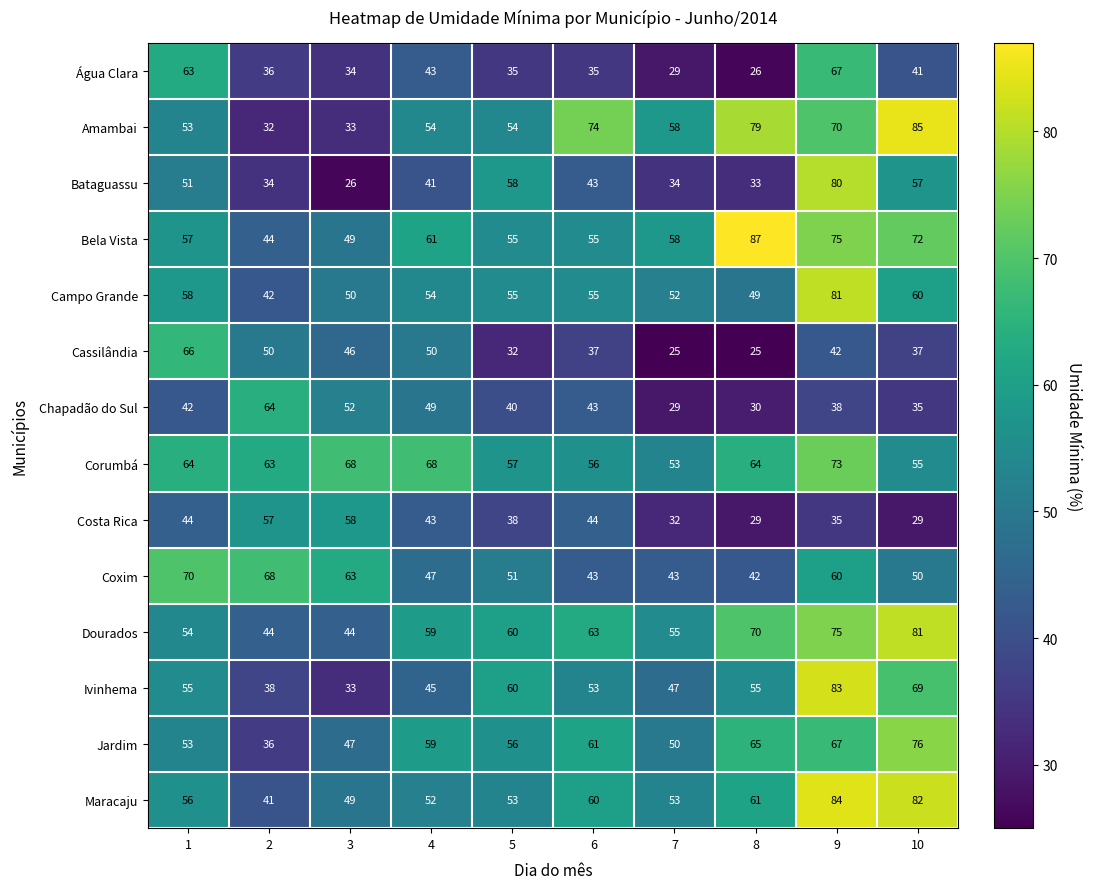

Is it true that Maracaju equals 82 at 10?

True